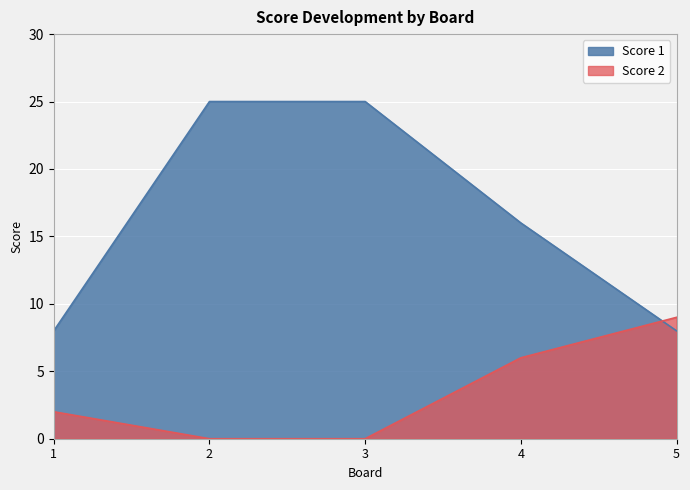

What is the total value across all series at 5?

17